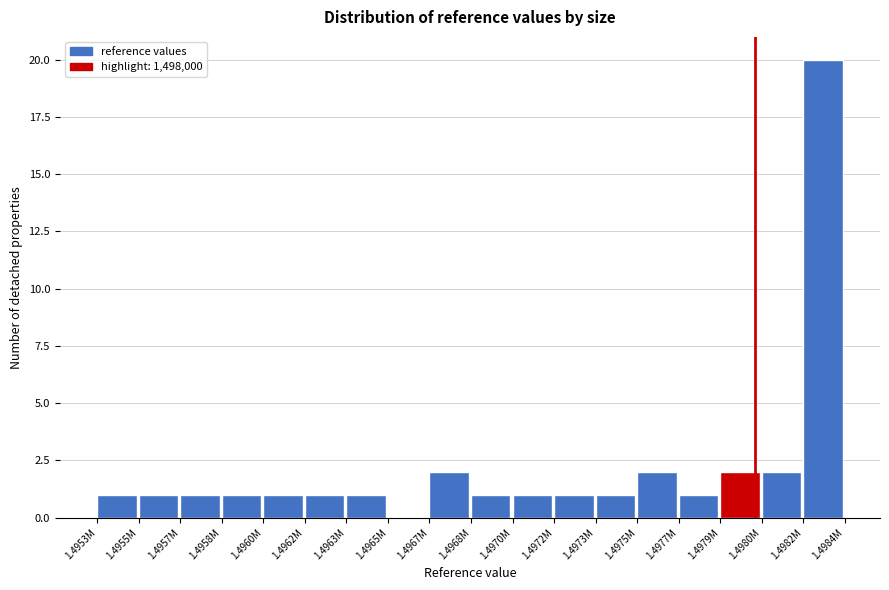

Reading left to right, extract all data points from this chart.

1.4953M=1	1.4955M=1	1.4957M=1	1.4958M=1	1.4960M=1	1.4962M=1	1.4963M=1	1.4965M=0	1.4967M=2	1.4968M=1	1.4970M=1	1.4972M=1	1.4973M=1	1.4975M=2	1.4977M=1	1.4979M=2	1.4980M=2	1.4982M=20